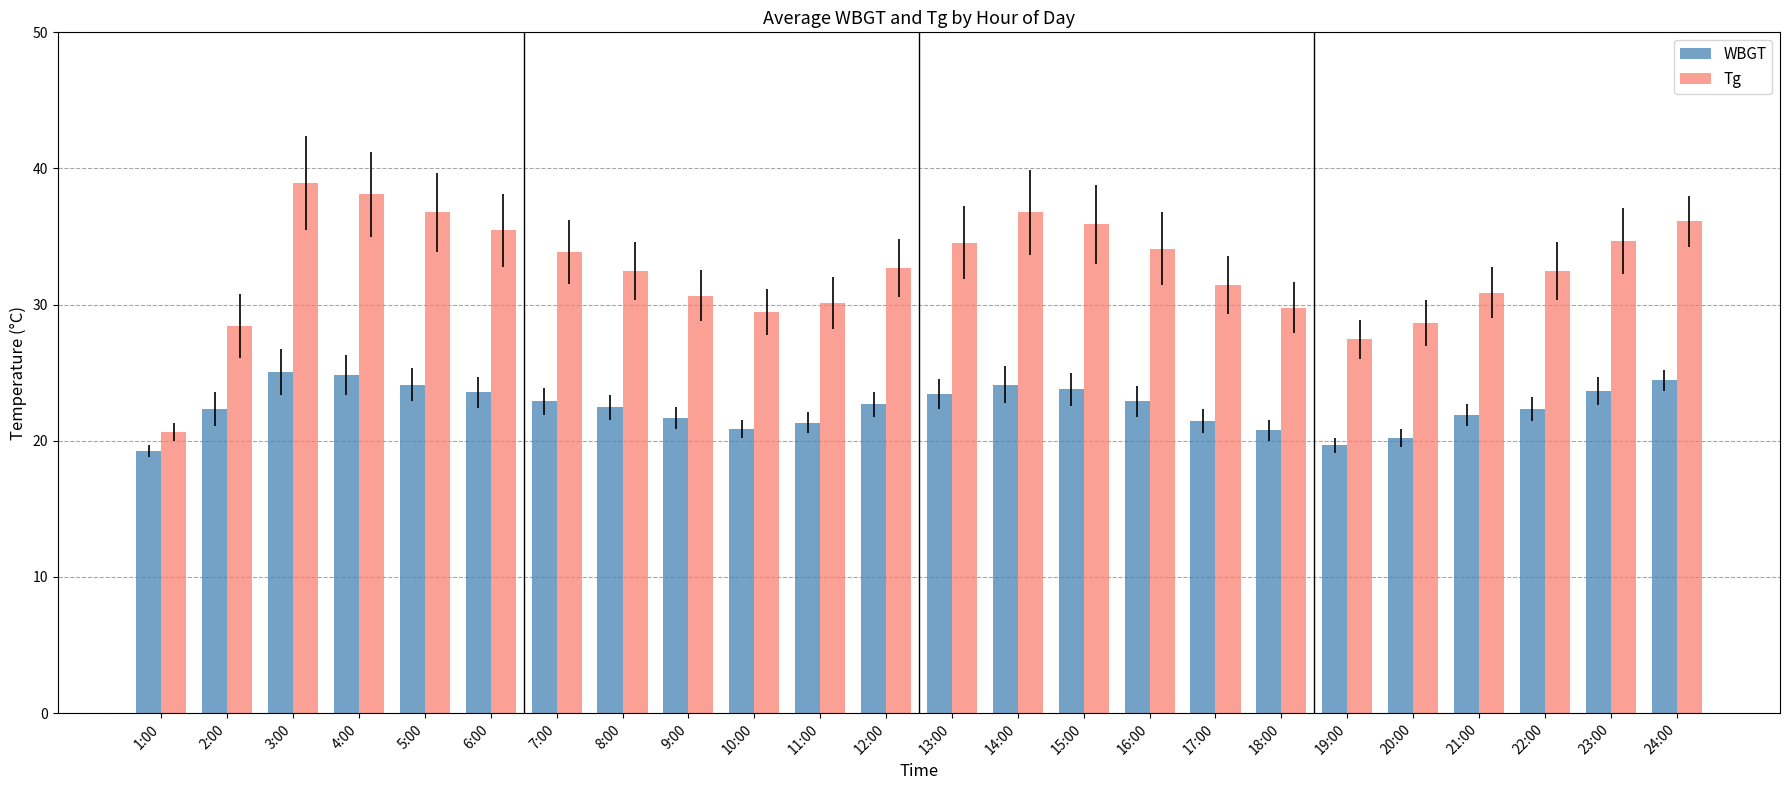

What is the smallest value displayed?

19.3